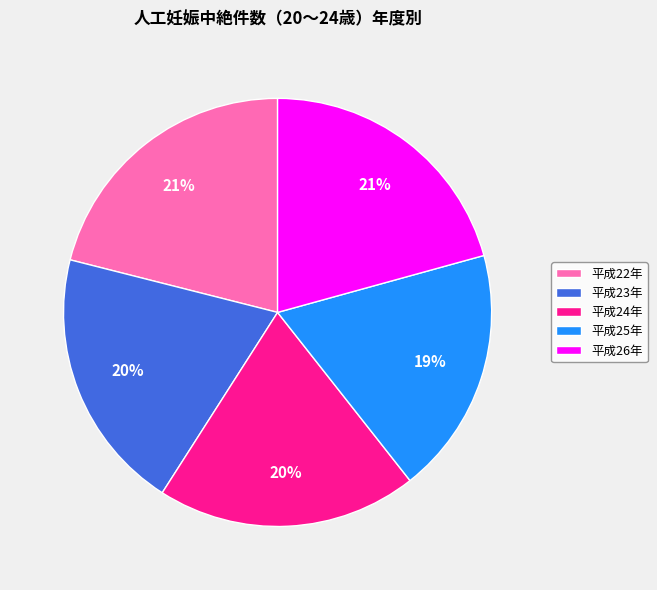

Between 平成22年 and 平成23年, which is larger?

平成22年